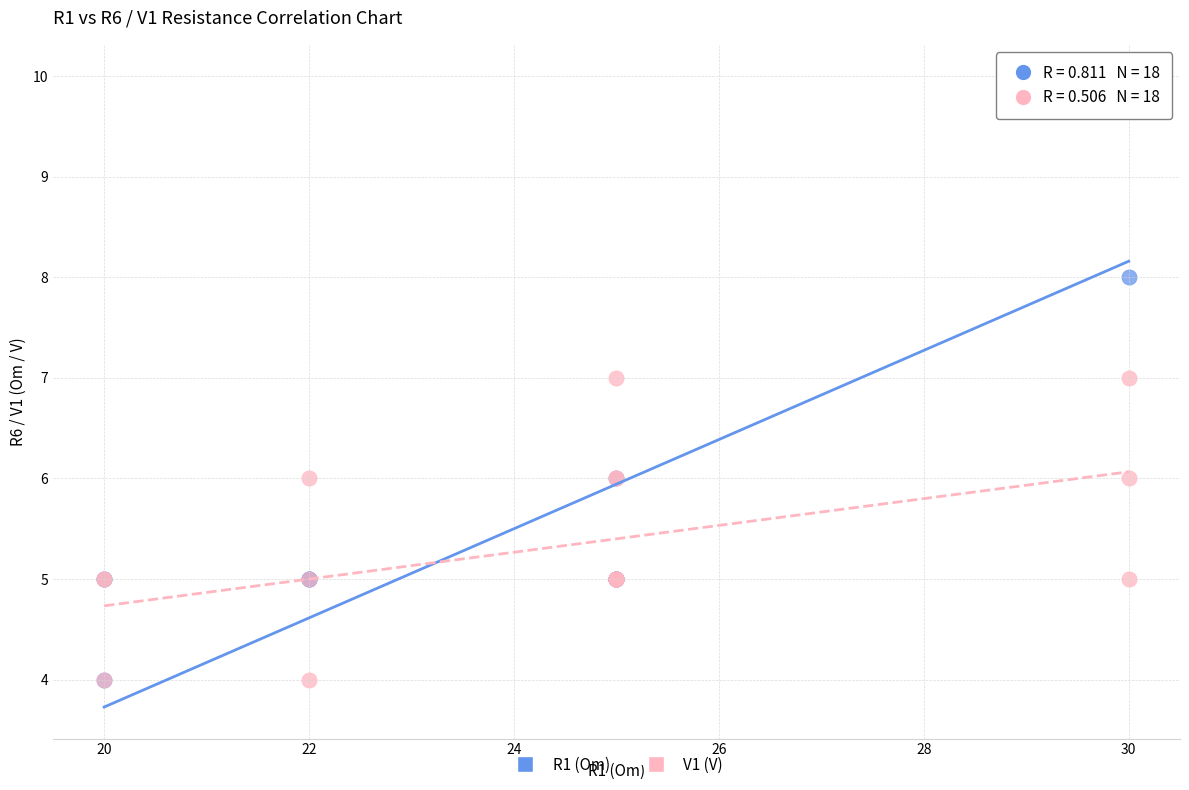

Which series has the widest spread of Y values?

R1 (Om)